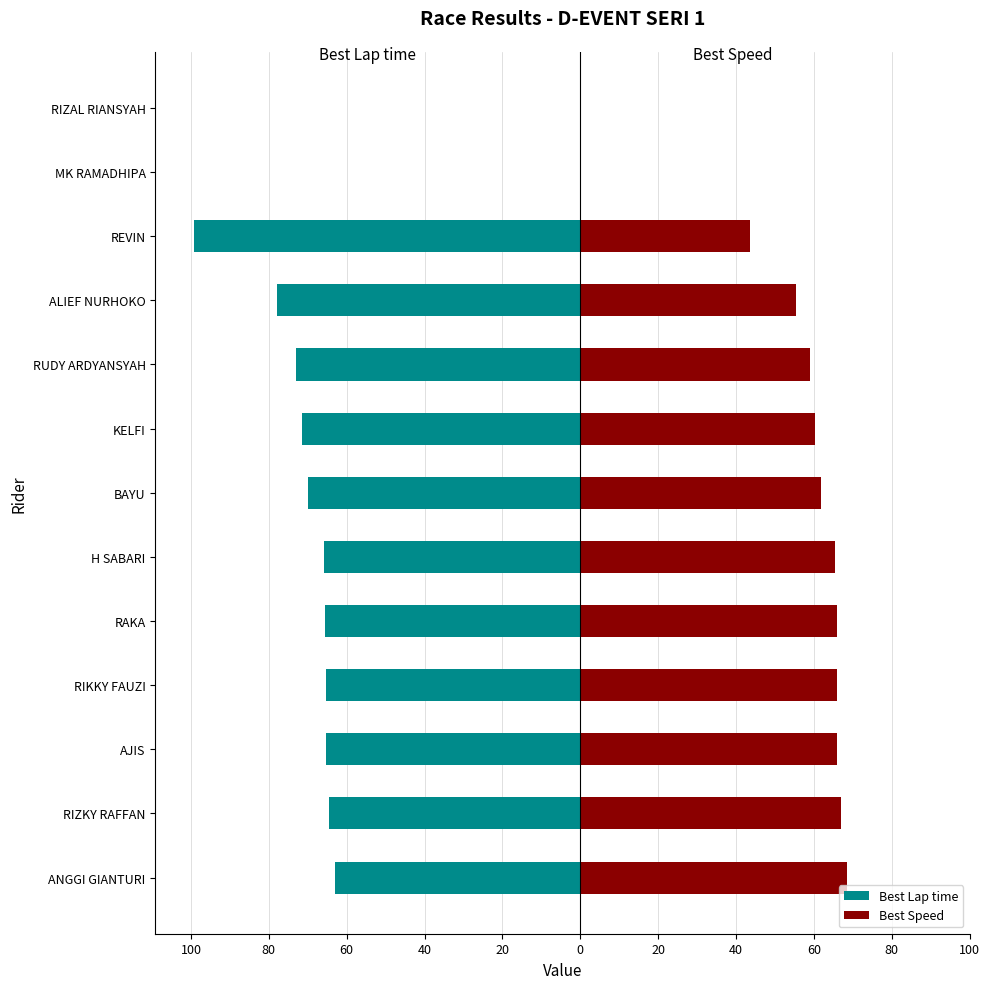

Reading left to right, transcribe all the data shown in this chart.

Best Lap time: -63.0	-64.5	-65.4	-65.4	-65.6	-66.0	-69.9	-71.6	-73.1	-77.9	-99.2	0.0	0.0
Best Speed: 68.6	66.9	66.1	66.0	65.9	65.5	61.8	60.3	59.1	55.5	43.6	0.0	0.0